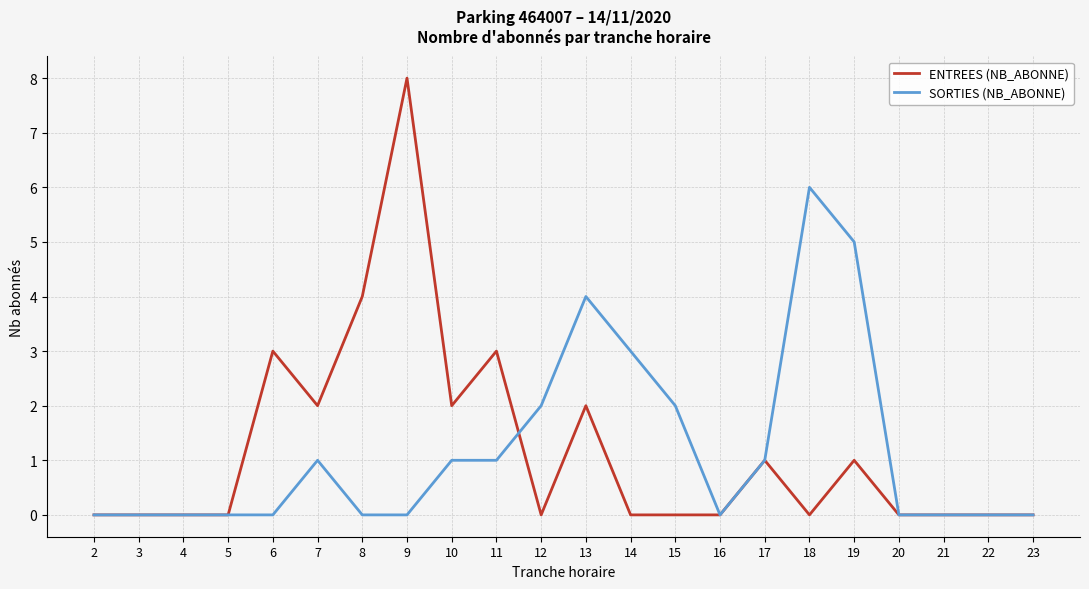

Is it true that SORTIES (NB_ABONNE) equals 2 at 4?

False